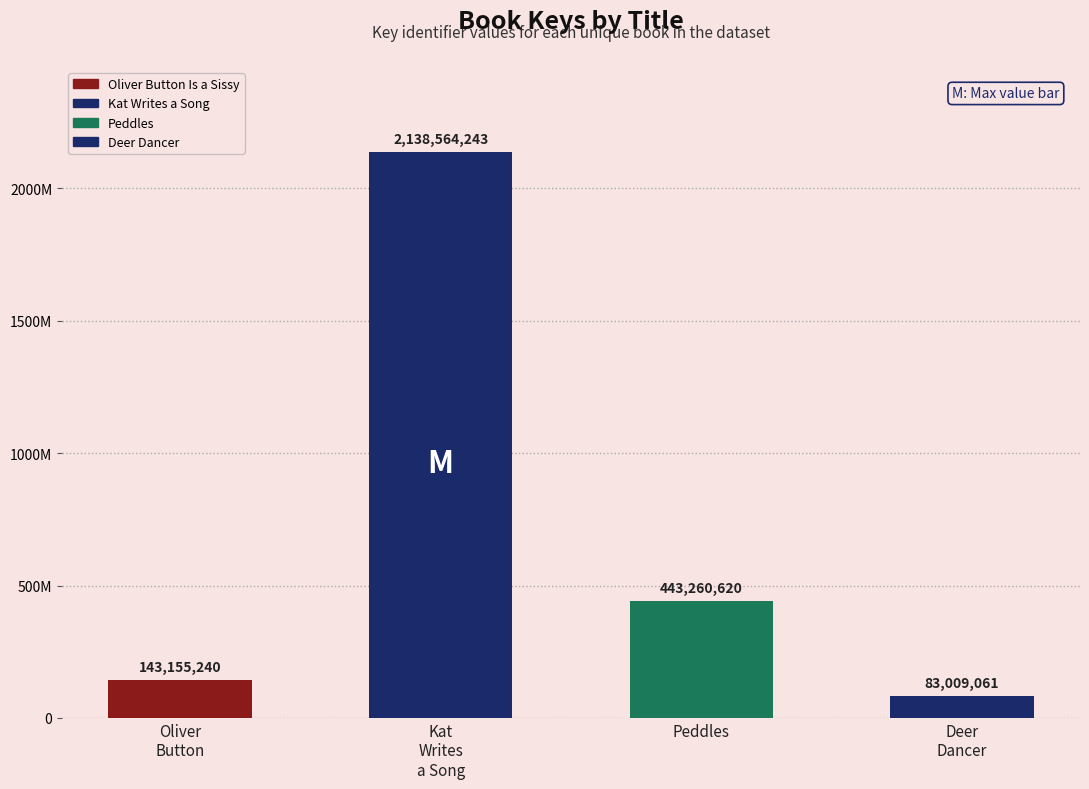

Which has a higher value, Kat Writes a Song or Peddles?

Kat Writes a Song